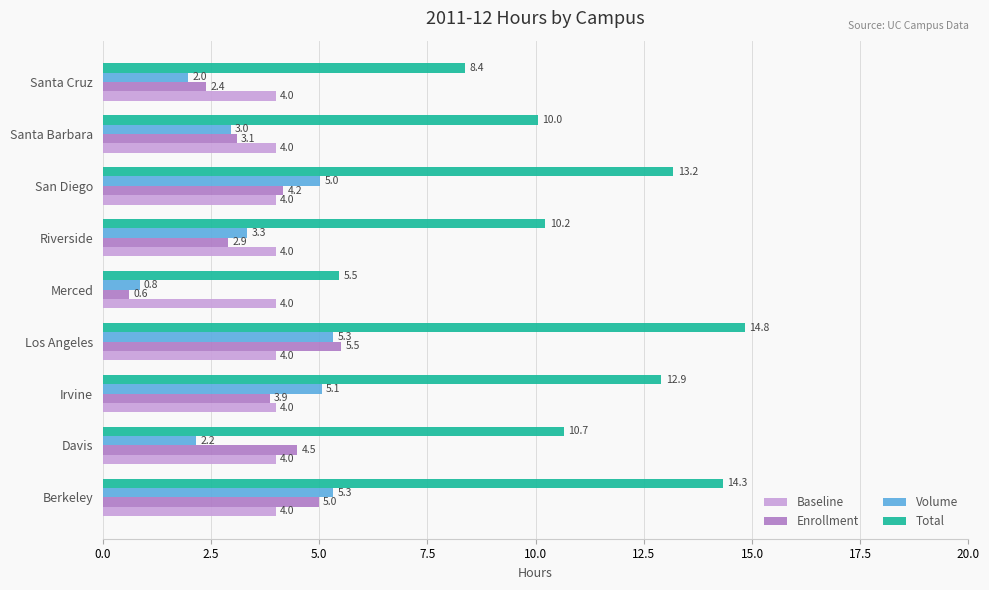

Count the number of categories in the chart.

9